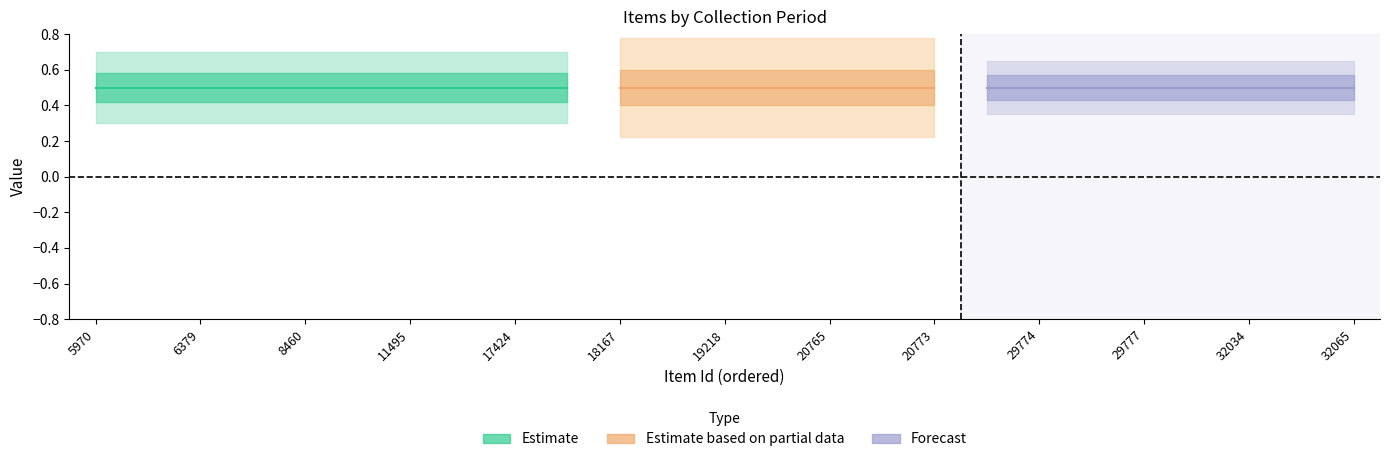

Does the chart display data point markers on the line(s)?

No